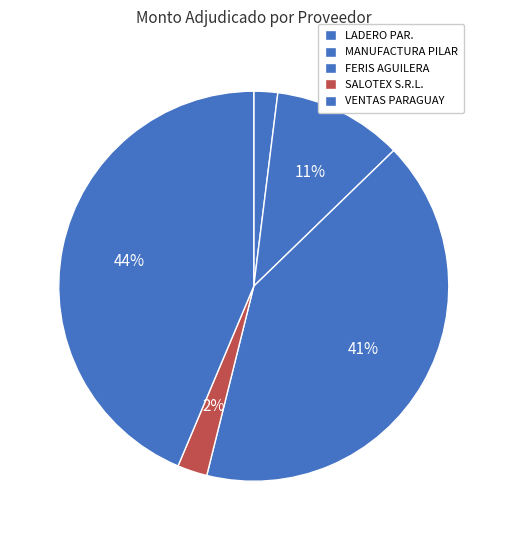

To the nearest percent, what is the average slice percentage?

20%